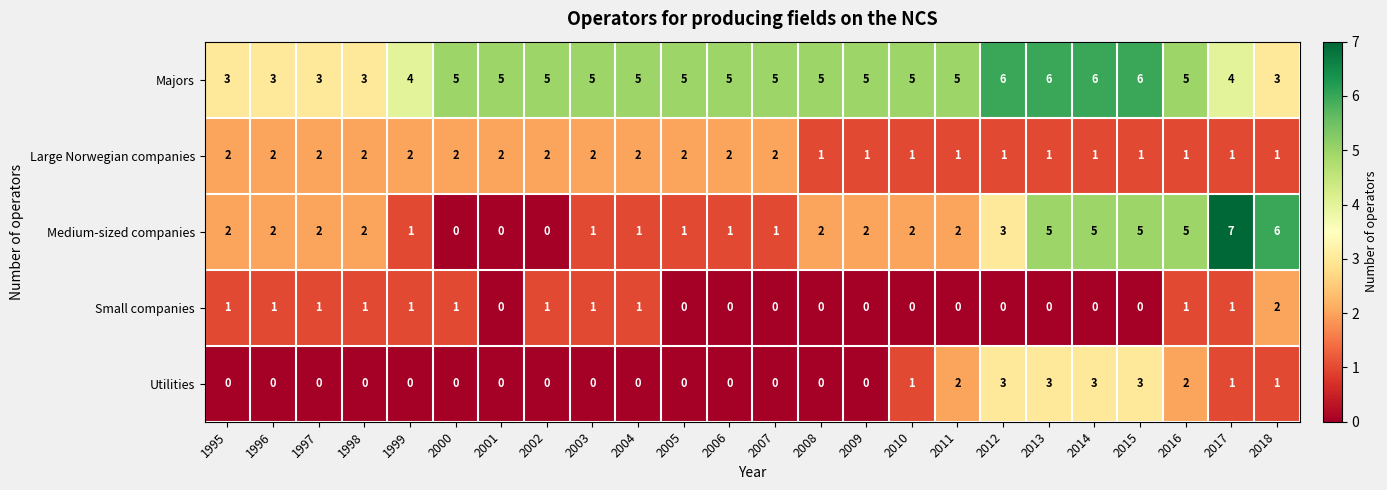

Count the Utilities values in the range 0 to 2.

20